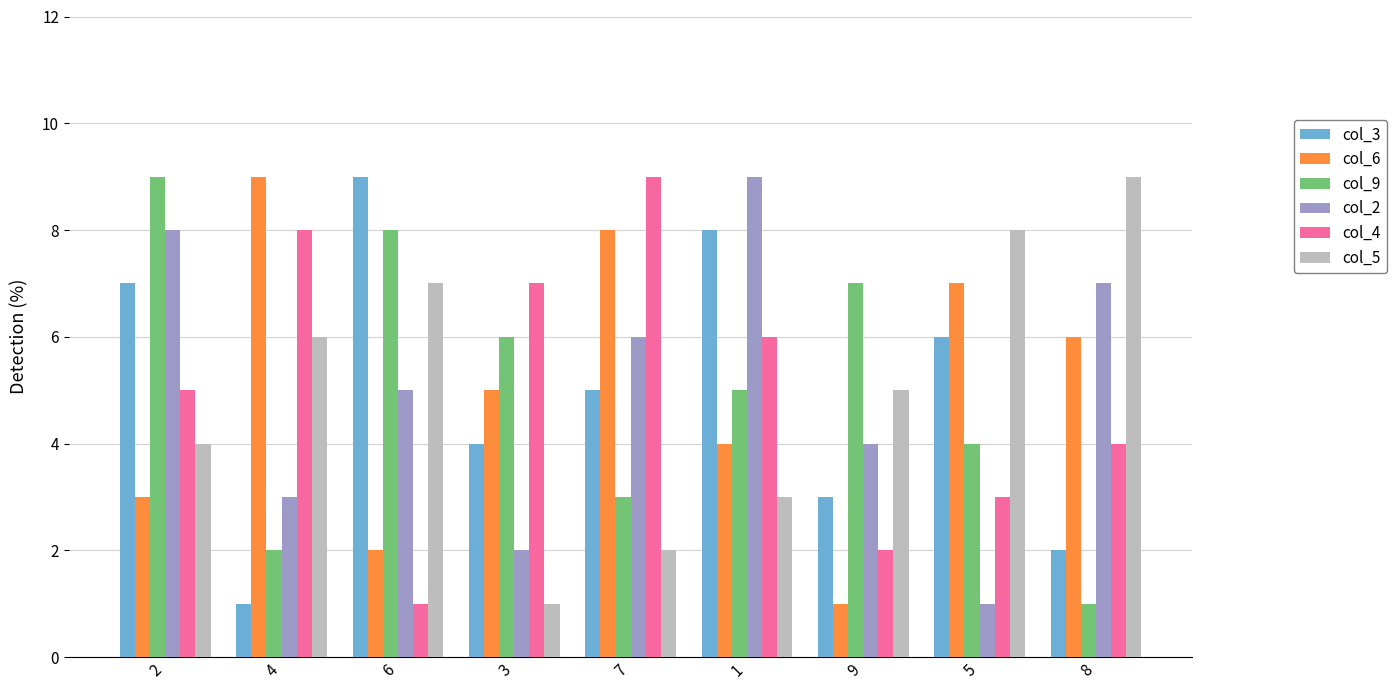

How many data points does each series have?

9